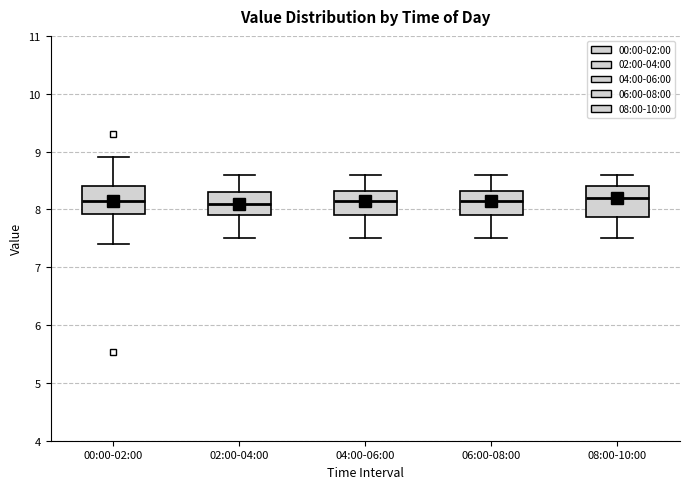

Where does the upper whisker of the box for 06:00-08:00 end on the y-axis? The values are not printed on the chart, so give them approximately, as read against the axis.

8.6